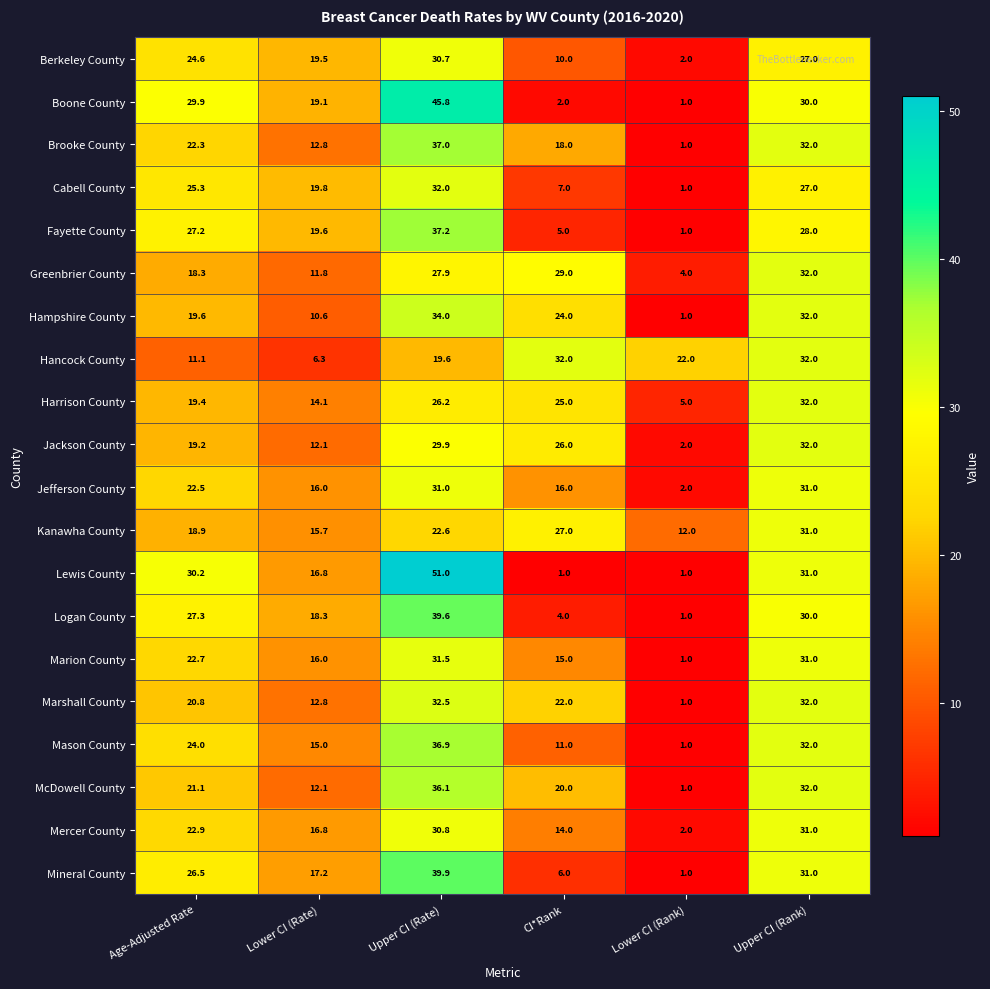

At how many categories does at least one series exceed 24?

4